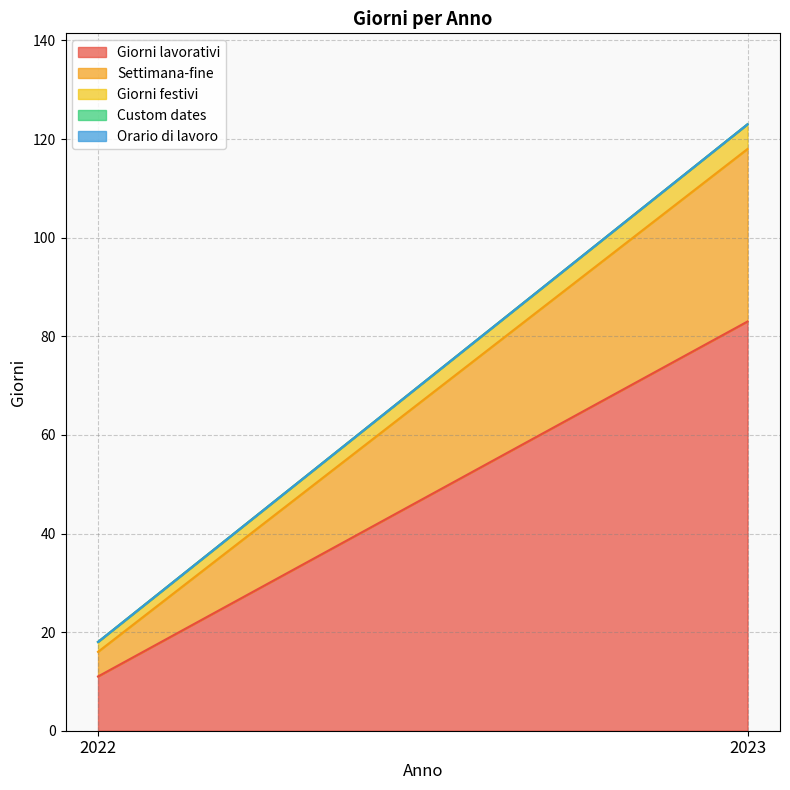

The value of Orario di lavoro at 2023 is 0. True or false?

True